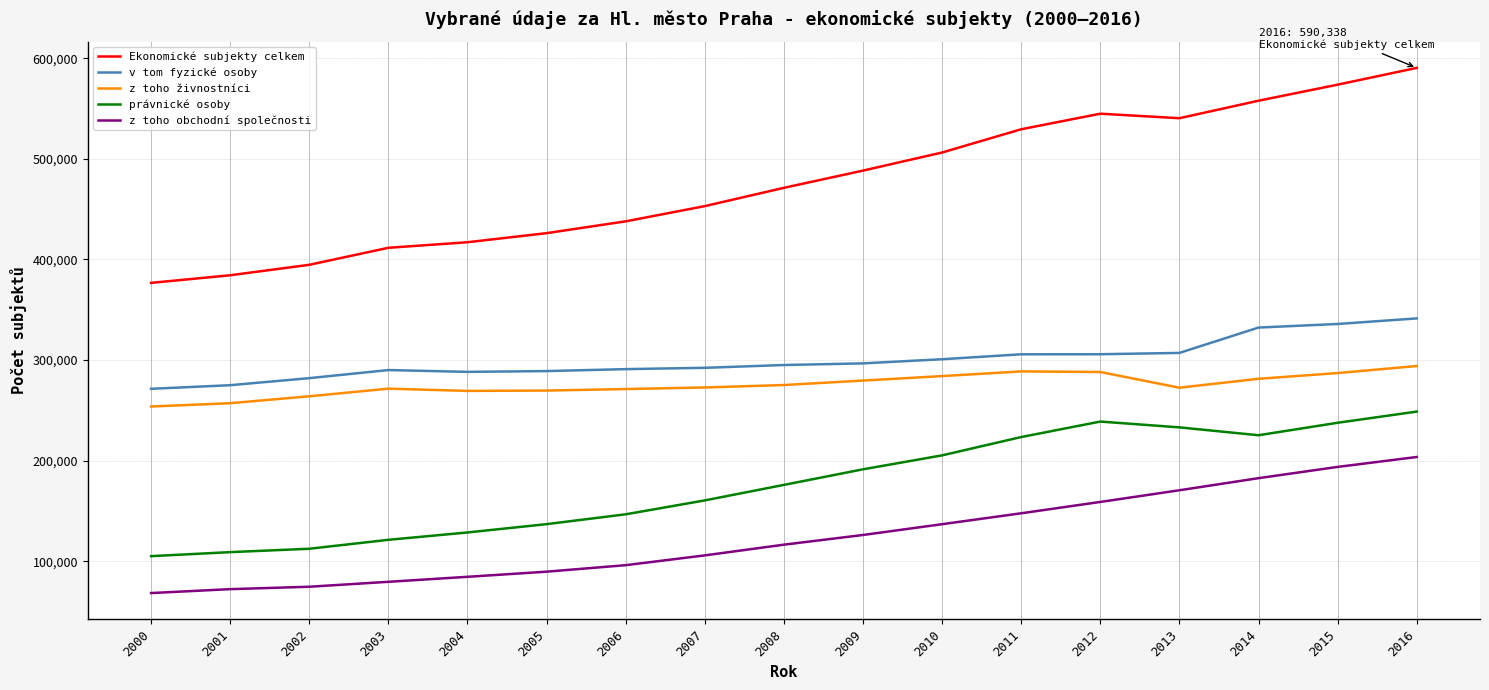

Rank the series at 2007 from lowest to highest value.

z toho obchodní společnosti, právnické osoby, z toho živnostníci, v tom fyzické osoby, Ekonomické subjekty celkem